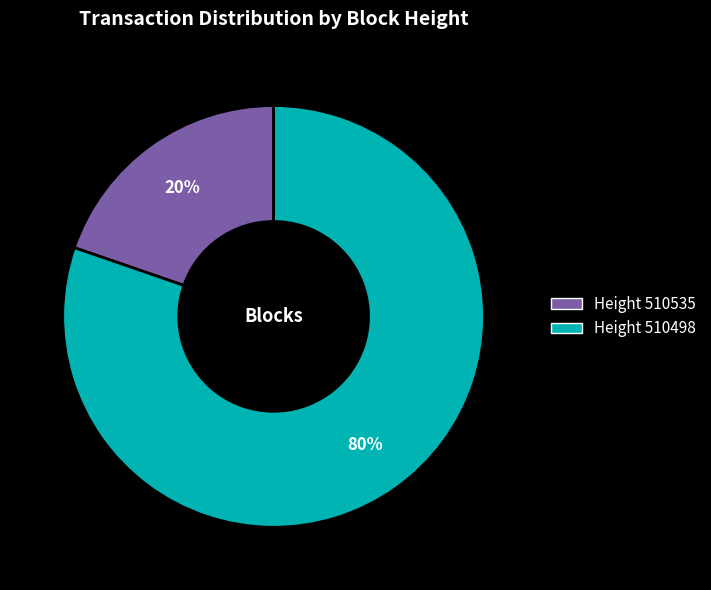

To the nearest percent, what is the combined percentage of Height 510498 and Height 510535?

100%